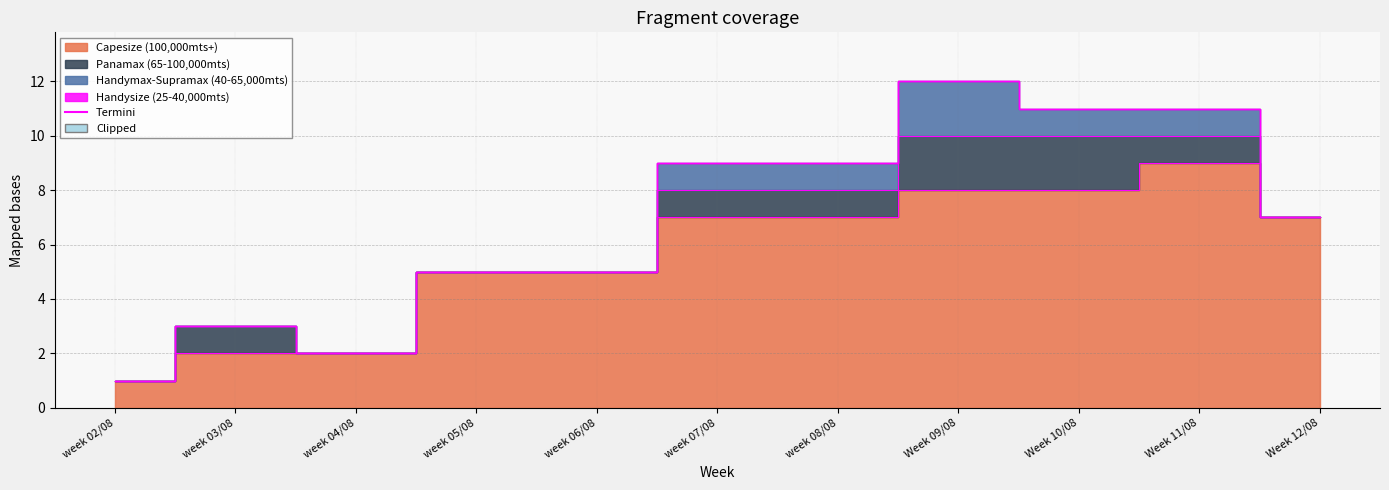

What is the label of the 5th point from the left?

week 06/08